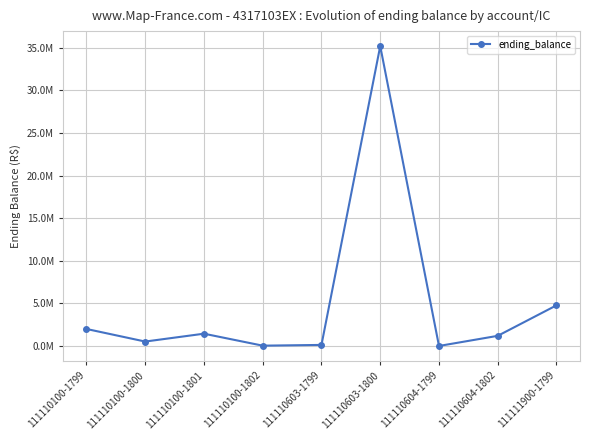

Rank the categories by value from highest to lowest.

111110603-1800, 111111900-1799, 111110100-1799, 111110100-1801, 111110604-1802, 111110100-1800, 111110603-1799, 111110100-1802, 111110604-1799